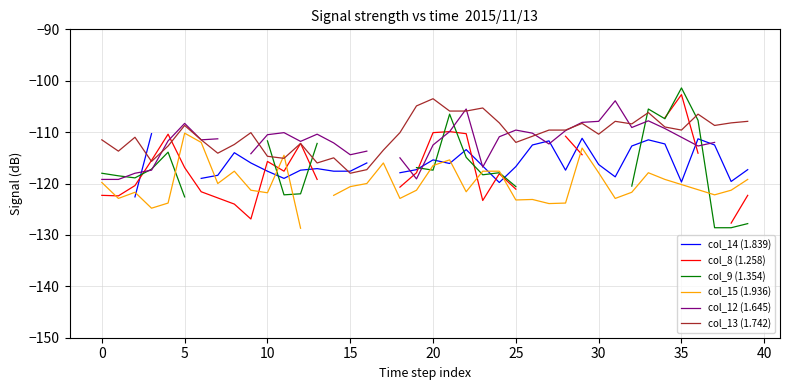

Rank the series by their maximum value, from highest to lowest.

col_9 (1.354), col_8 (1.258), col_13 (1.742), col_12 (1.645), col_15 (1.936), col_14 (1.839)